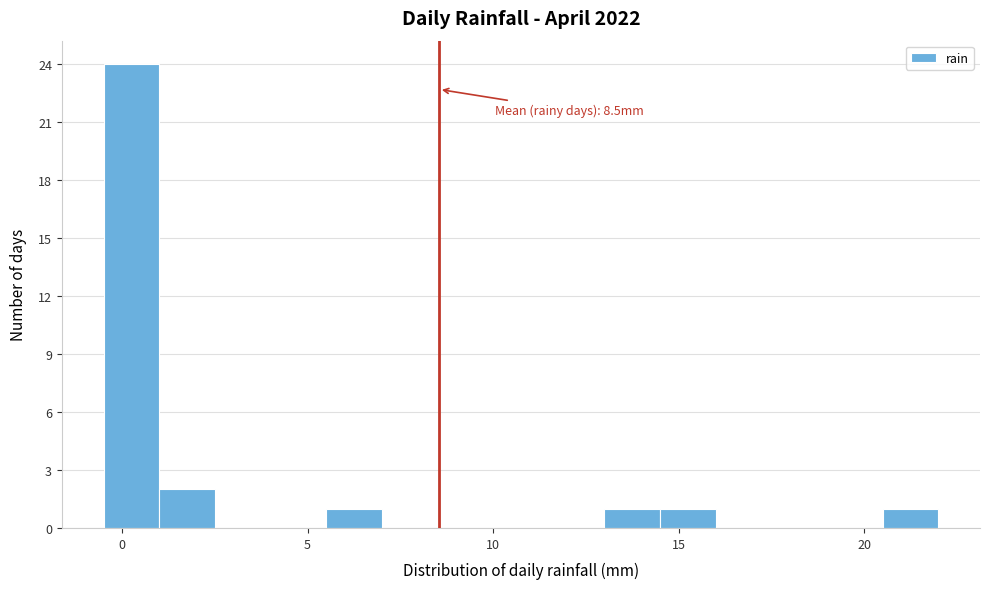

Around what value on the x-axis is the tallest bar? Give the approximate position of its centre, as read against the axis.

0.5